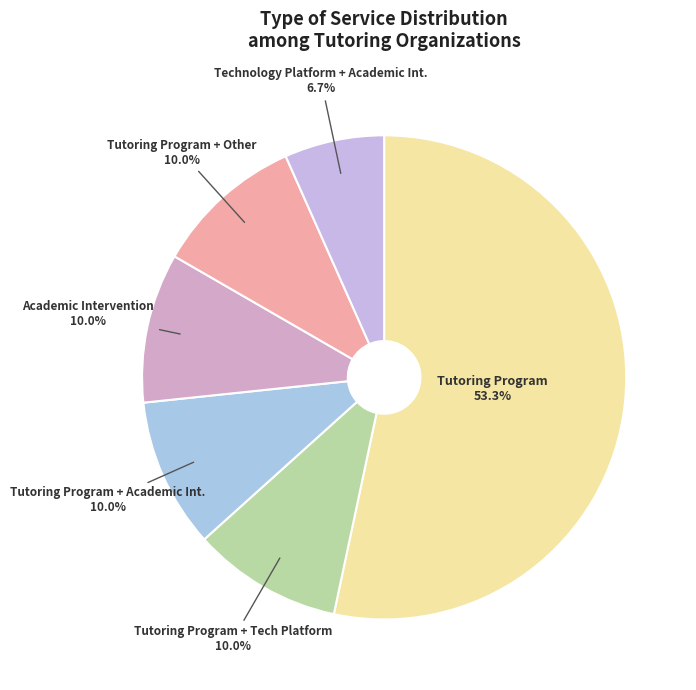

How many segments does this pie chart have?

6